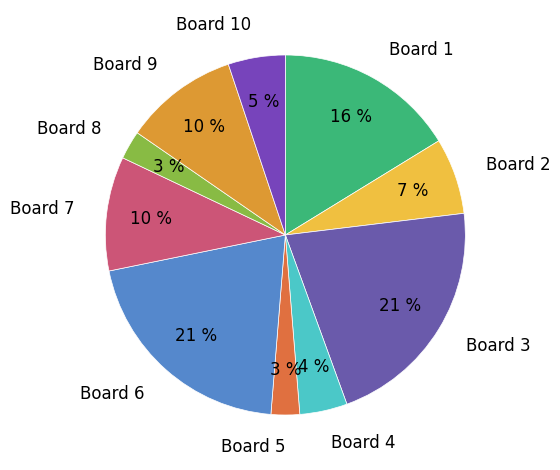

Does Board 9 account for over 50% of the chart?

No